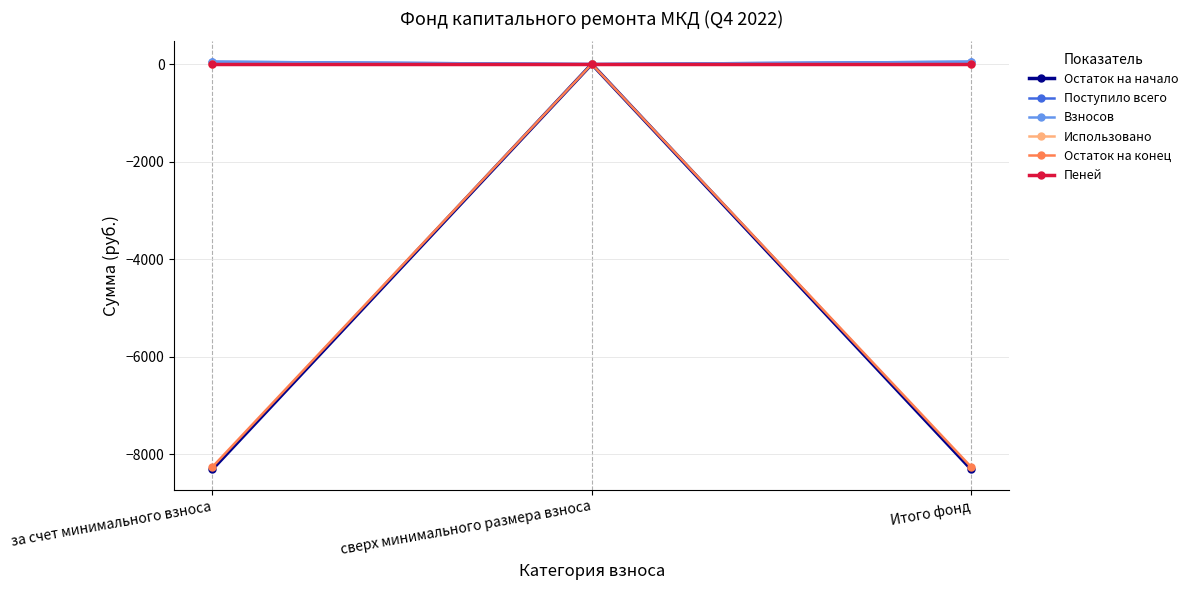

How many lines are shown in the chart?

6